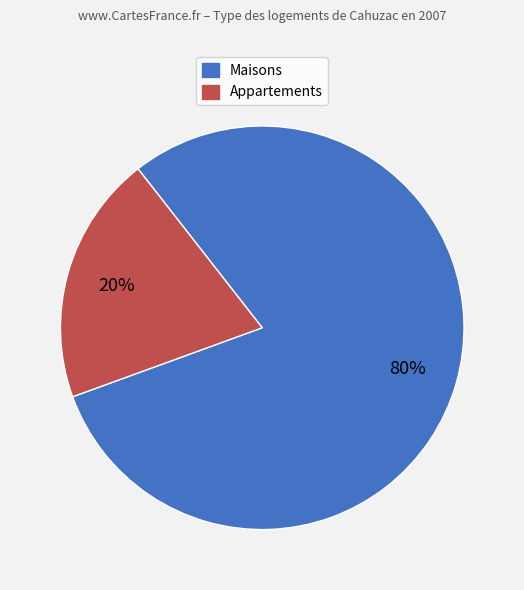

To the nearest percent, what is the difference between the largest and smallest slice percentages?

60%